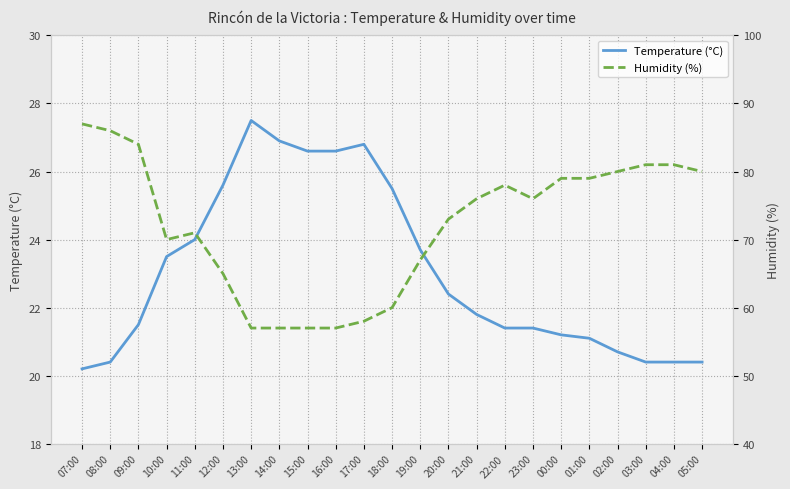

How many interior local peaks does the Temperature (°C) series have?

2